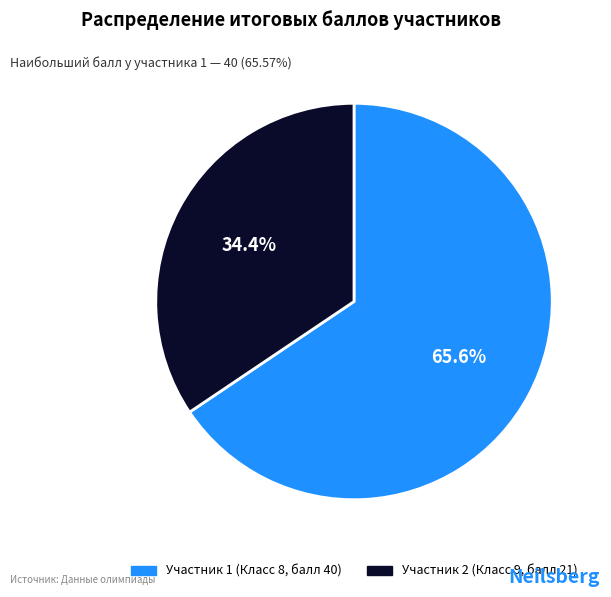

Is there any slice that represents more than half of the pie?

Yes